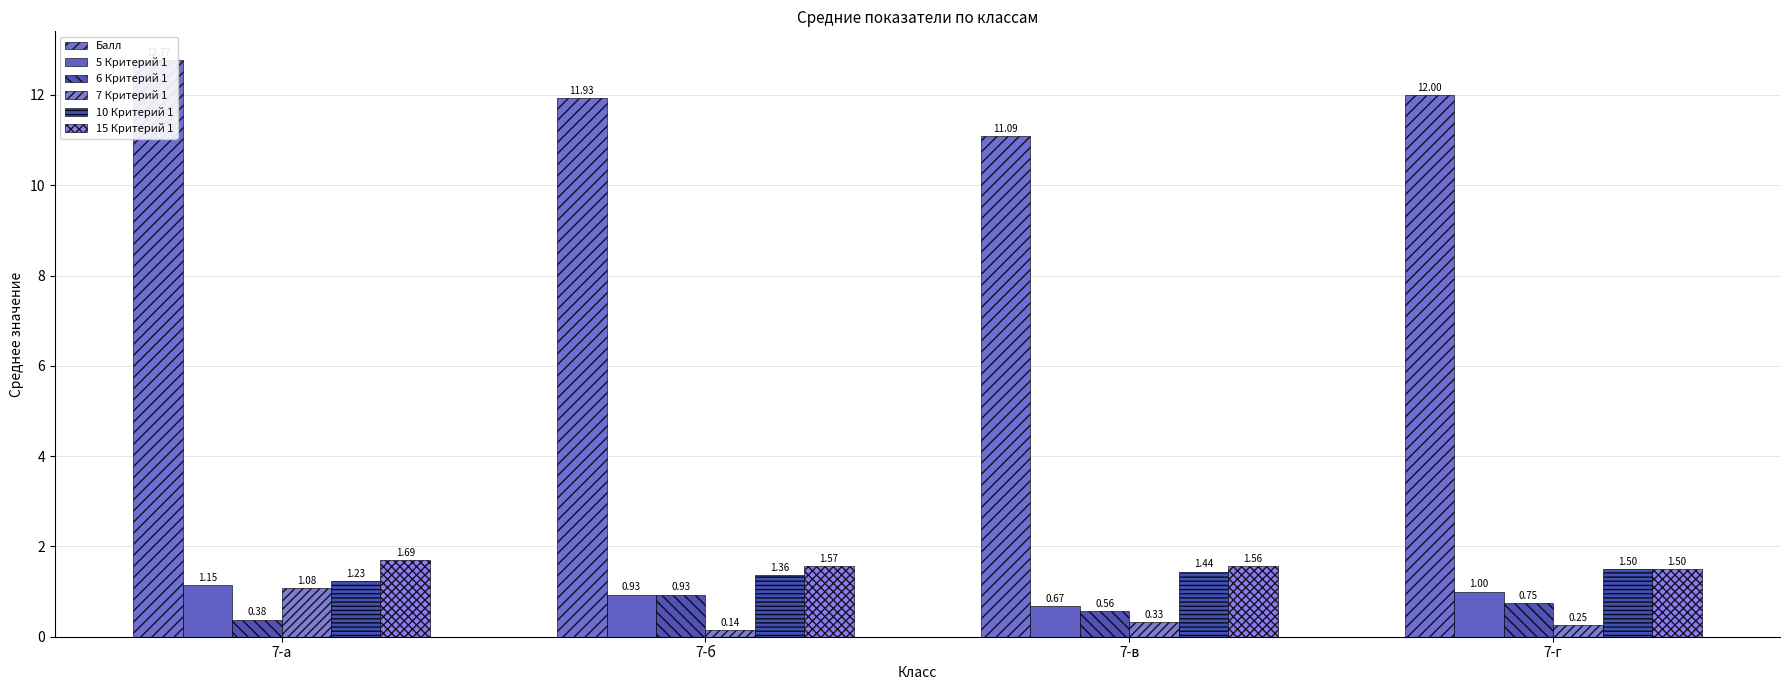

What is the difference between the maximum and minimum values in the 15 Критерий 1 series?

0.2